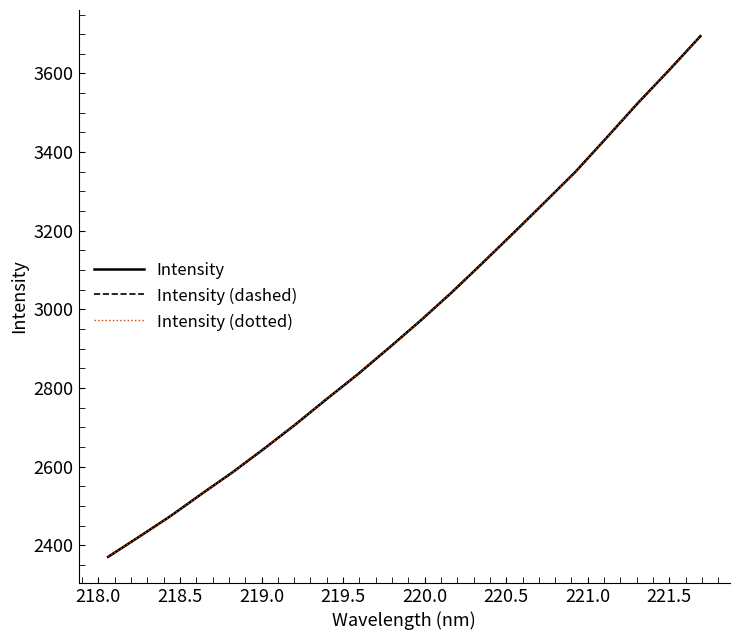

Which series has the widest spread of values?

Intensity (dashed)